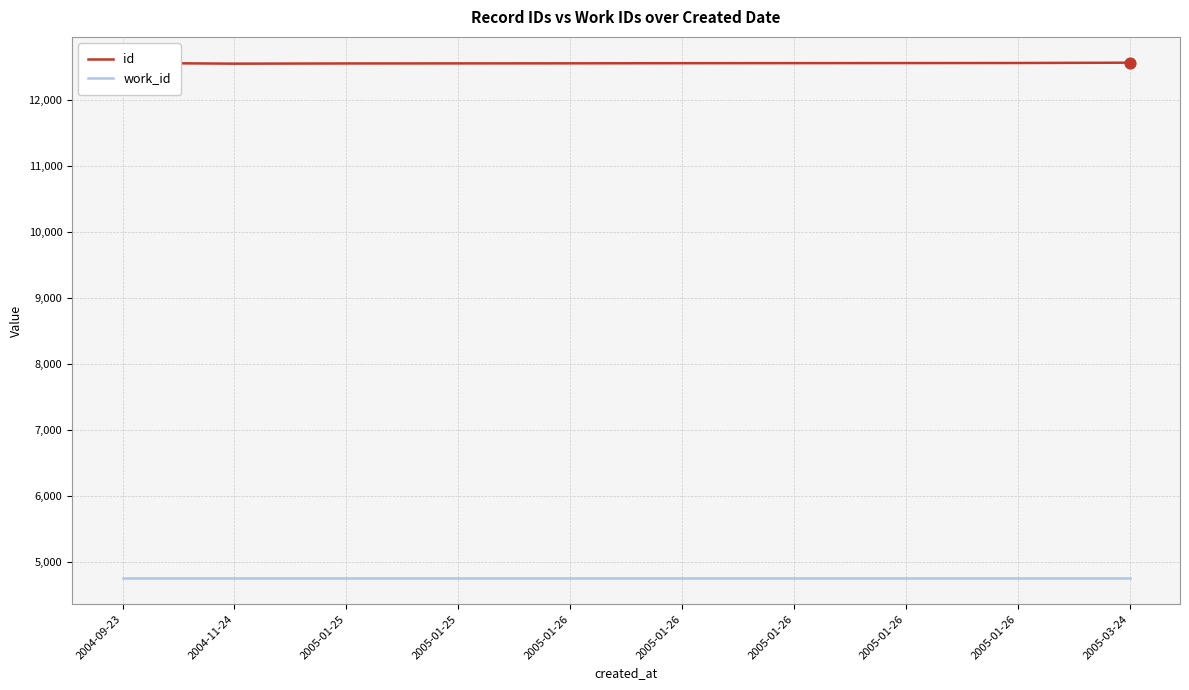

At which category is the sum across all series the highest?

2005-03-24